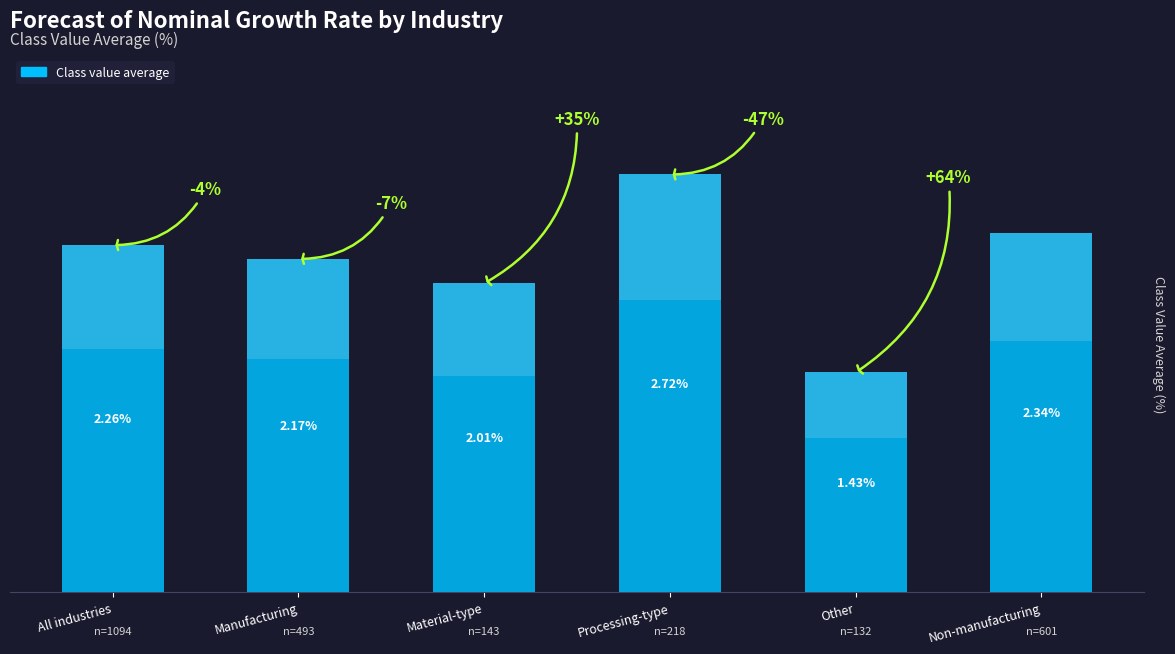

True or false: the data shows 2.2 at Manufacturing.

True